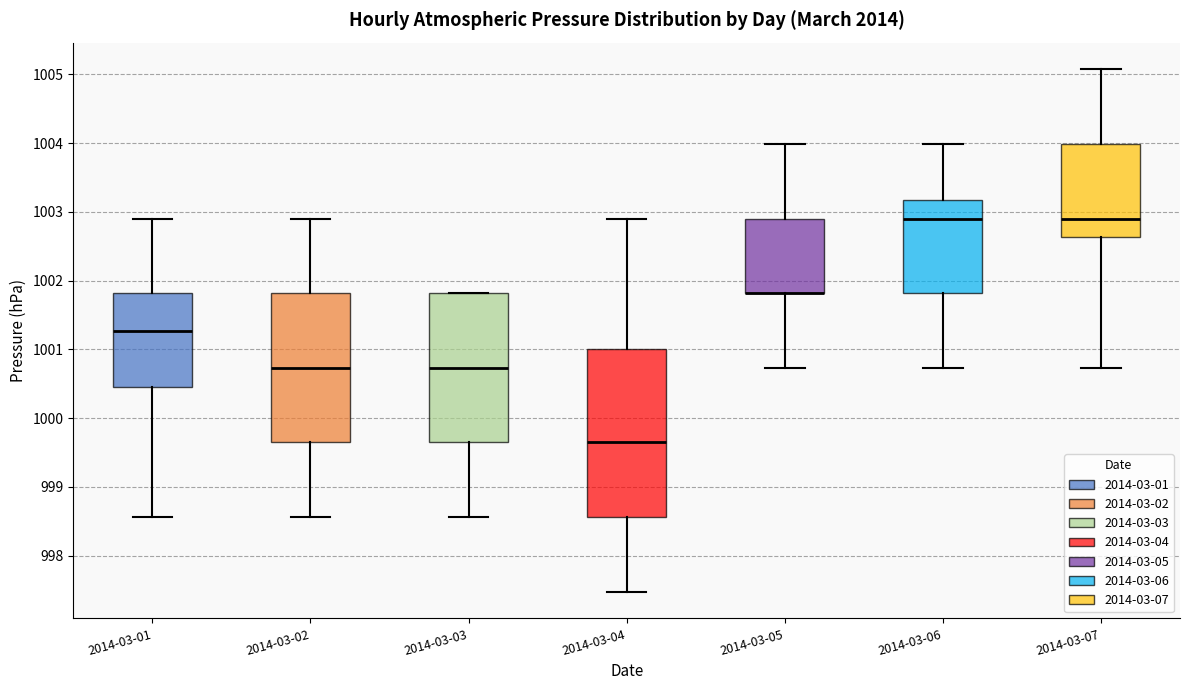

Reading left to right, read every box against the y-axis: the position of its median line, the range the box covers, and the ends of its whiskers. The values are not printed on the chart, so give them approximately, as read against the axis.

2014-03-01: median 1001.3, box 1000.5 to 1001.8, whiskers 998.6 to 1002.9
2014-03-02: median 1000.7, box 999.7 to 1001.8, whiskers 998.6 to 1002.9
2014-03-03: median 1000.7, box 999.7 to 1001.8, whiskers 998.6 to 1001.8
2014-03-04: median 999.7, box 998.6 to 1001.0, whiskers 997.5 to 1002.9
2014-03-05: median 1001.8 (drawn on the box's lower edge), box 1001.8 to 1002.9, whiskers 1000.7 to 1004.0
2014-03-06: median 1002.9, box 1001.8 to 1003.2, whiskers 1000.7 to 1004.0
2014-03-07: median 1002.9, box 1002.6 to 1004.0, whiskers 1000.7 to 1005.1